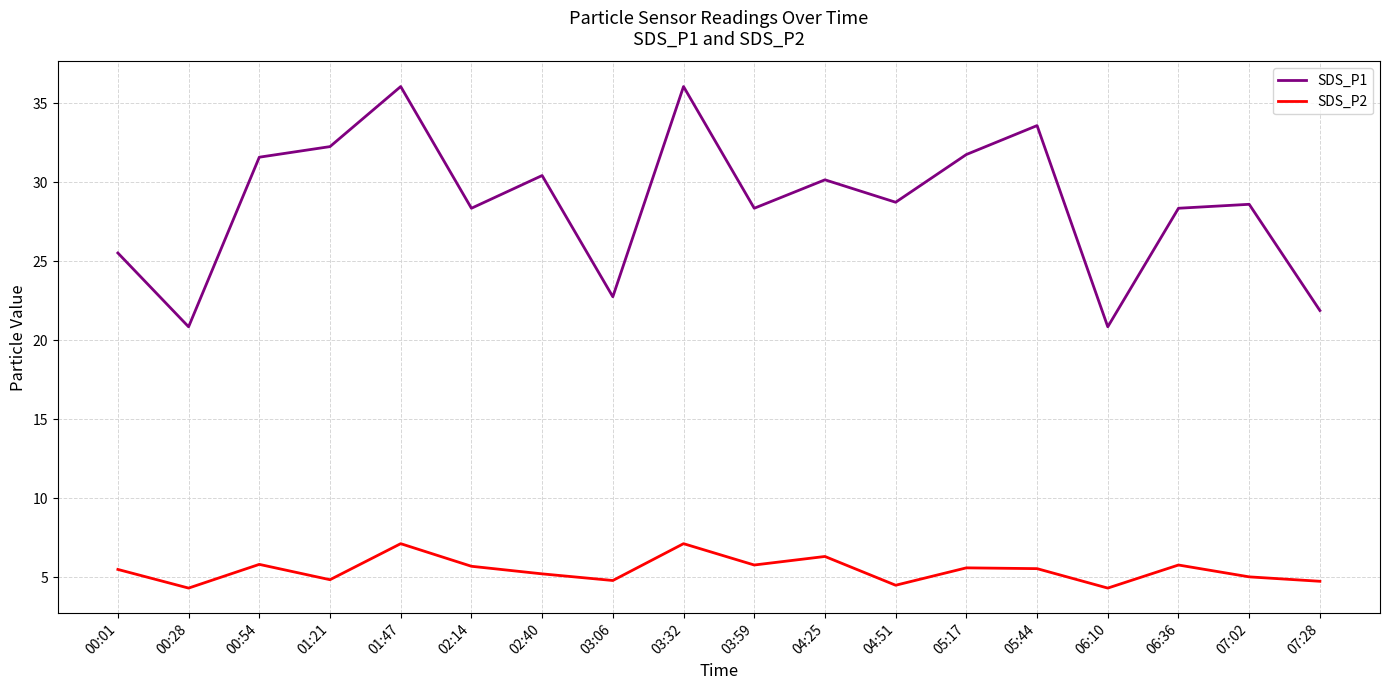

Is it true that SDS_P1 equals 20.9 at 06:10?

True